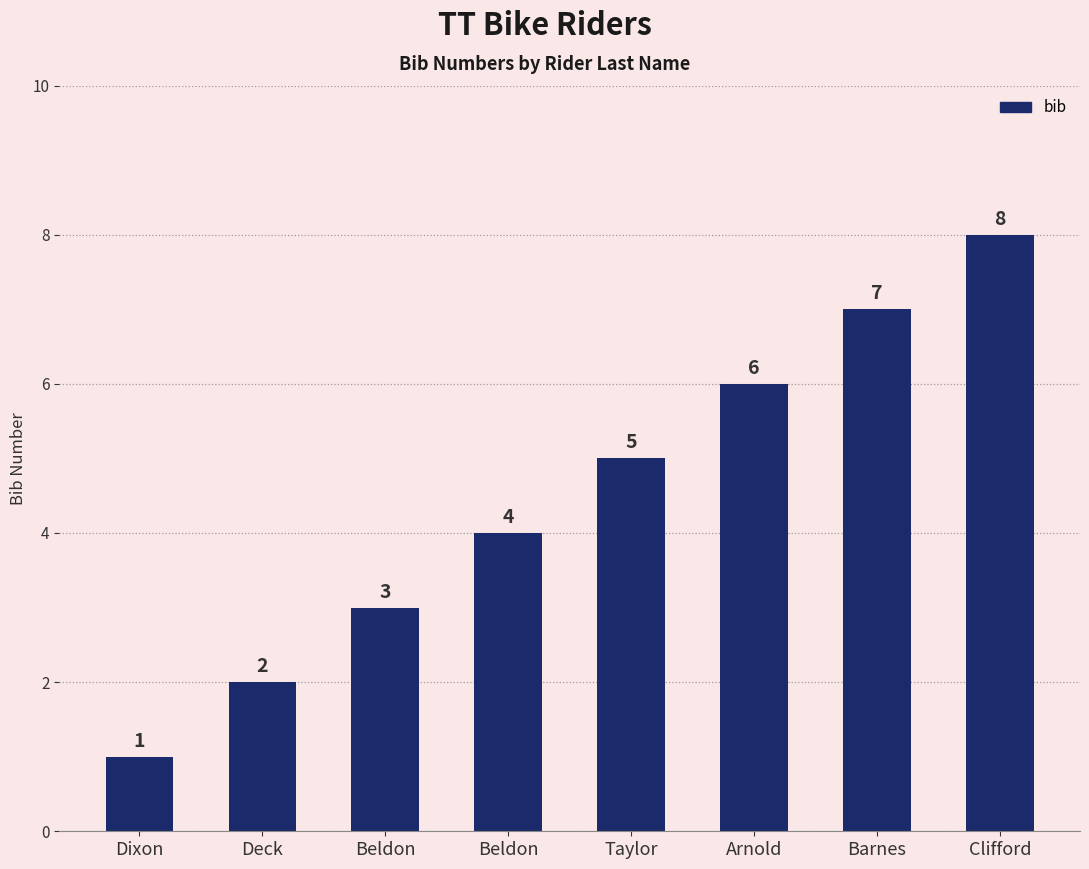

What is the label of the 2nd bar from the left?

Deck